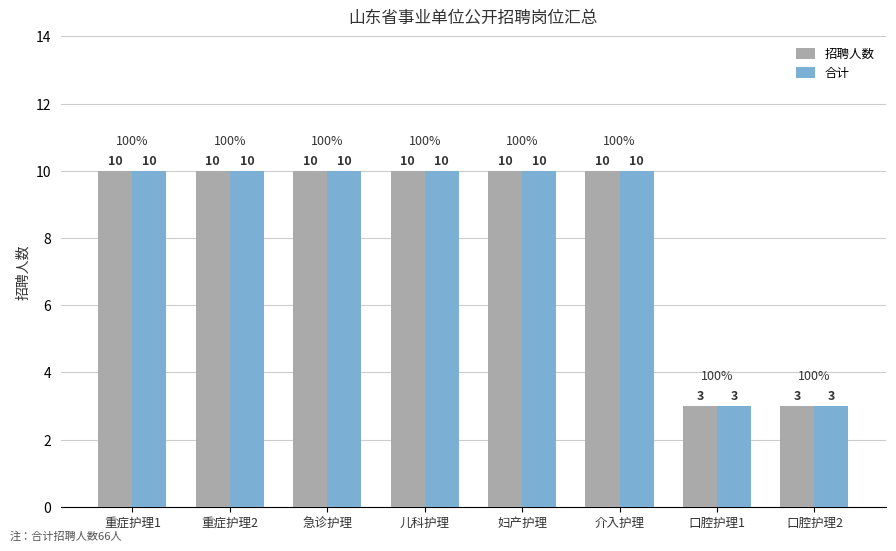

Are the bars grouped side by side (vs. stacked)?

Yes